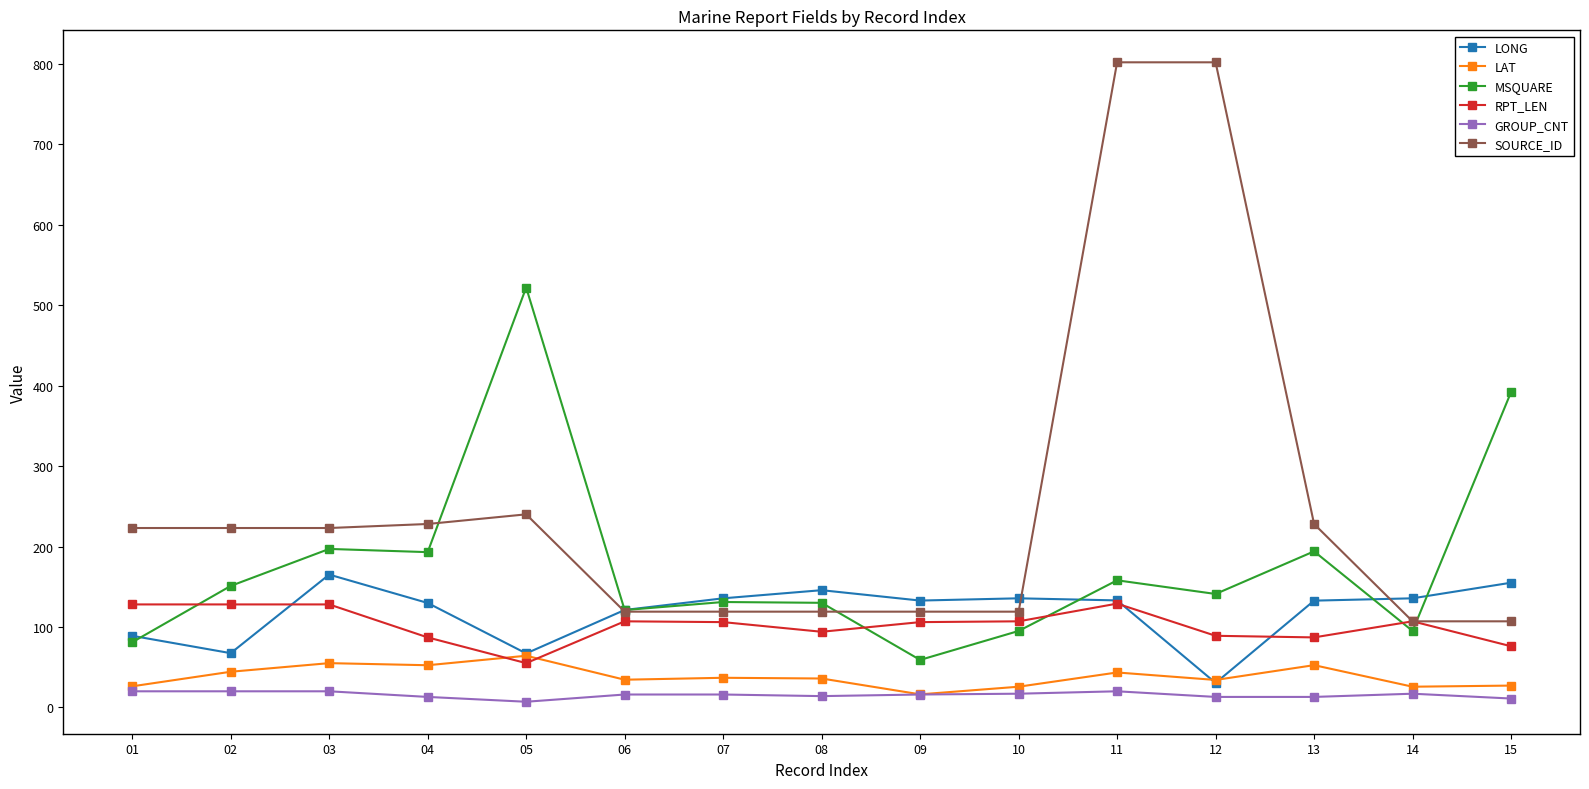

Does the chart have visible grid lines?

No